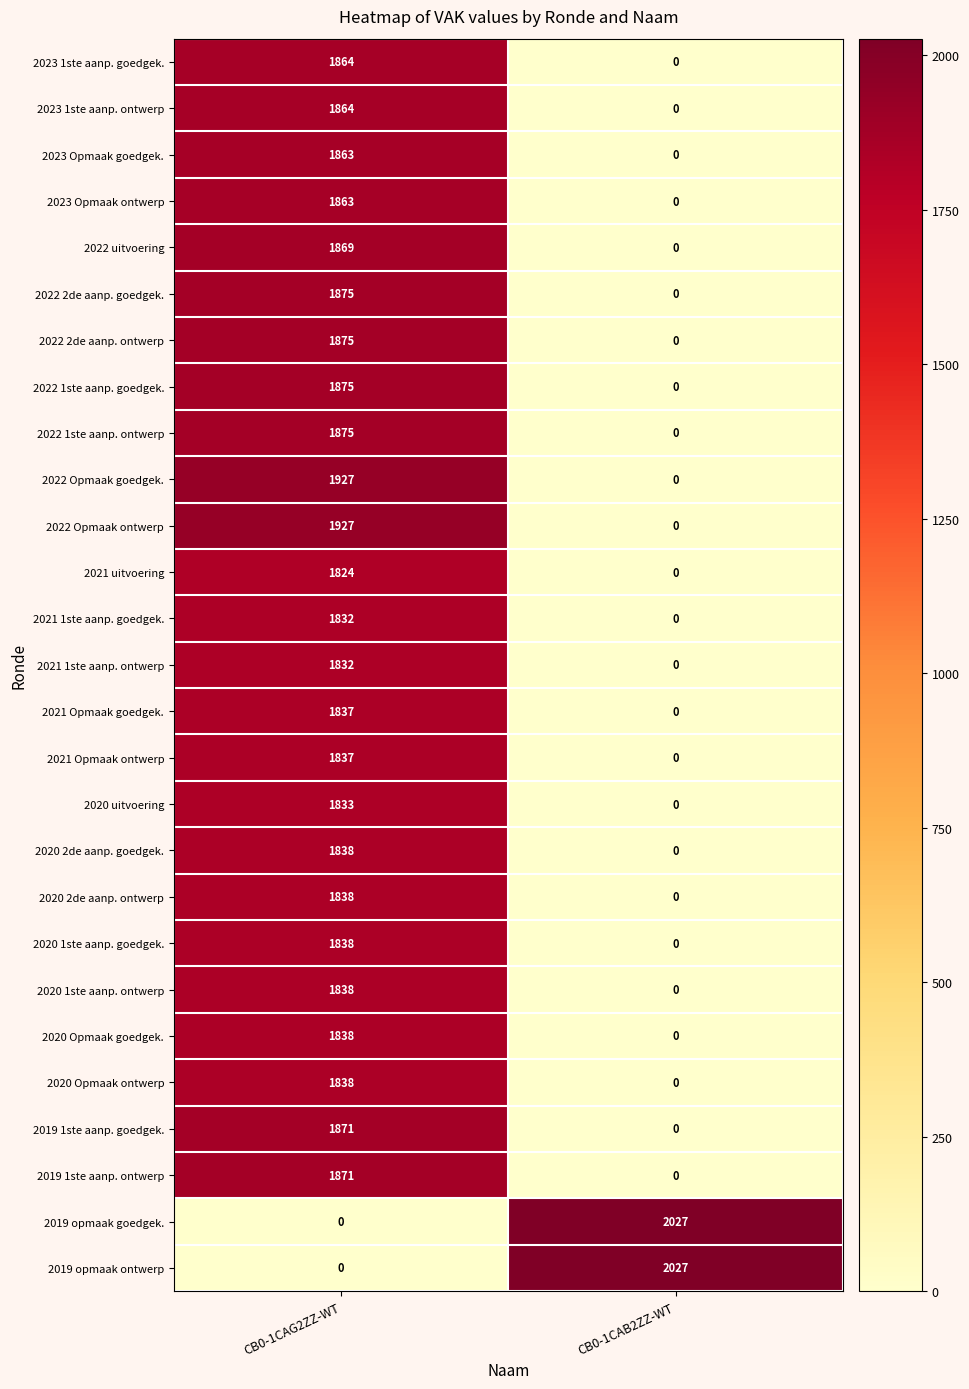

What is the total value across all series at CB0-1CAG2ZZ-WT?

46442